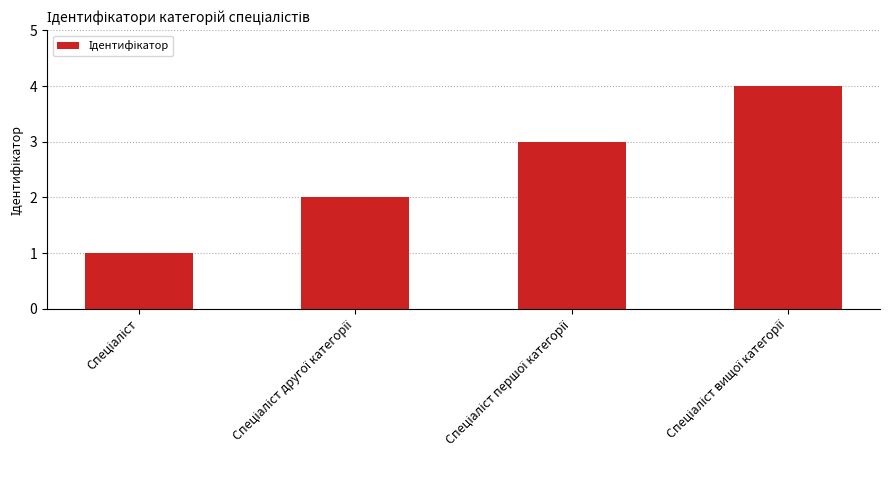

What is the greatest value displayed?

4